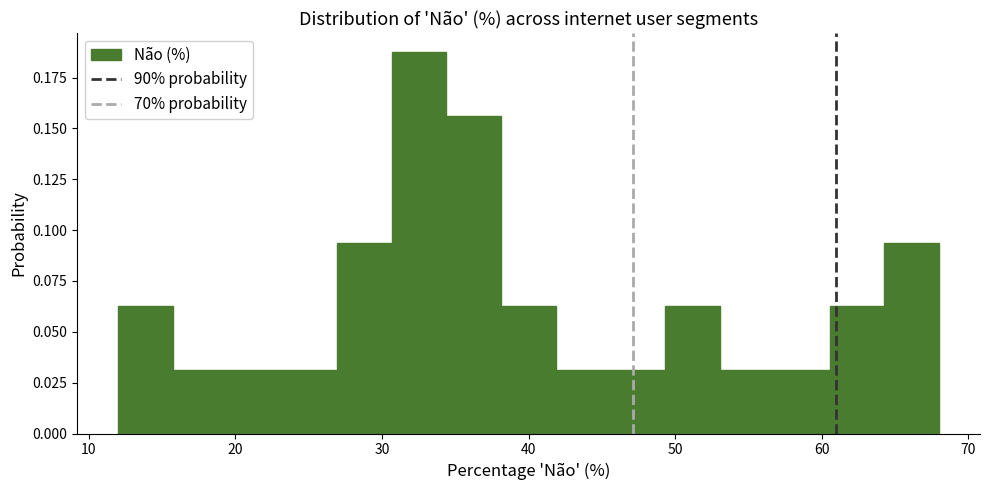

Read against the x-axis, roughly where is the centre of the tallest bar?

33